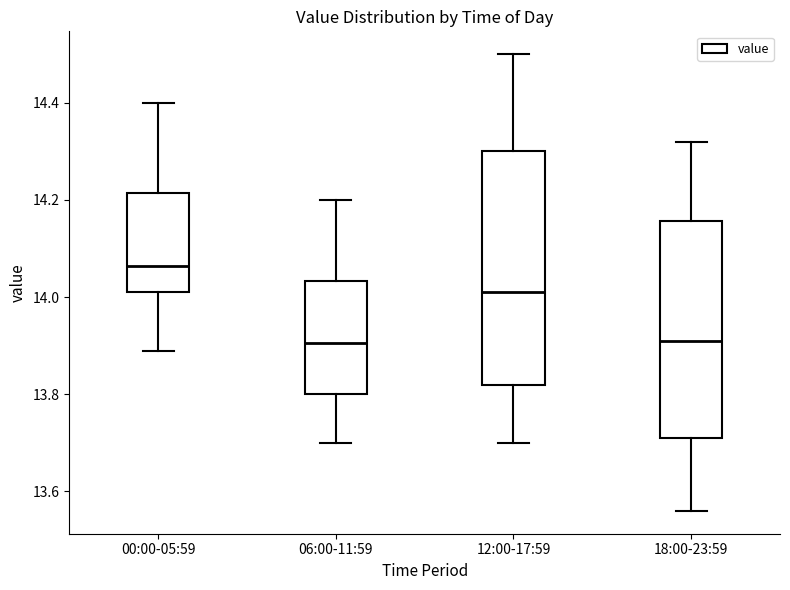

Which box is the tallest, from its lower edge to its upper edge?

12:00-17:59